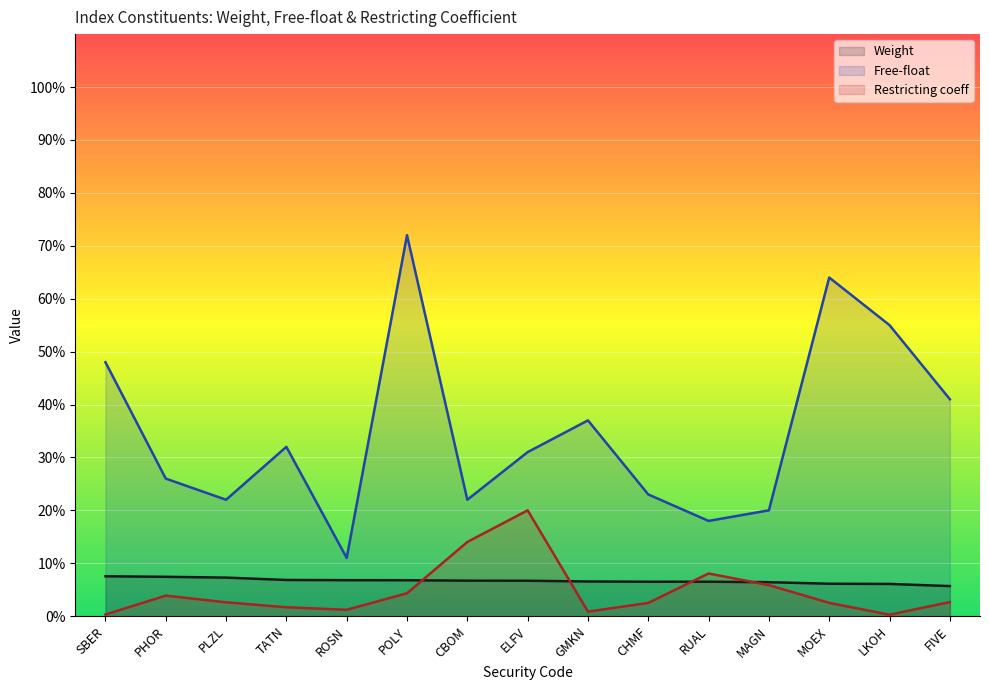

Which series has the widest spread of values?

Free-float